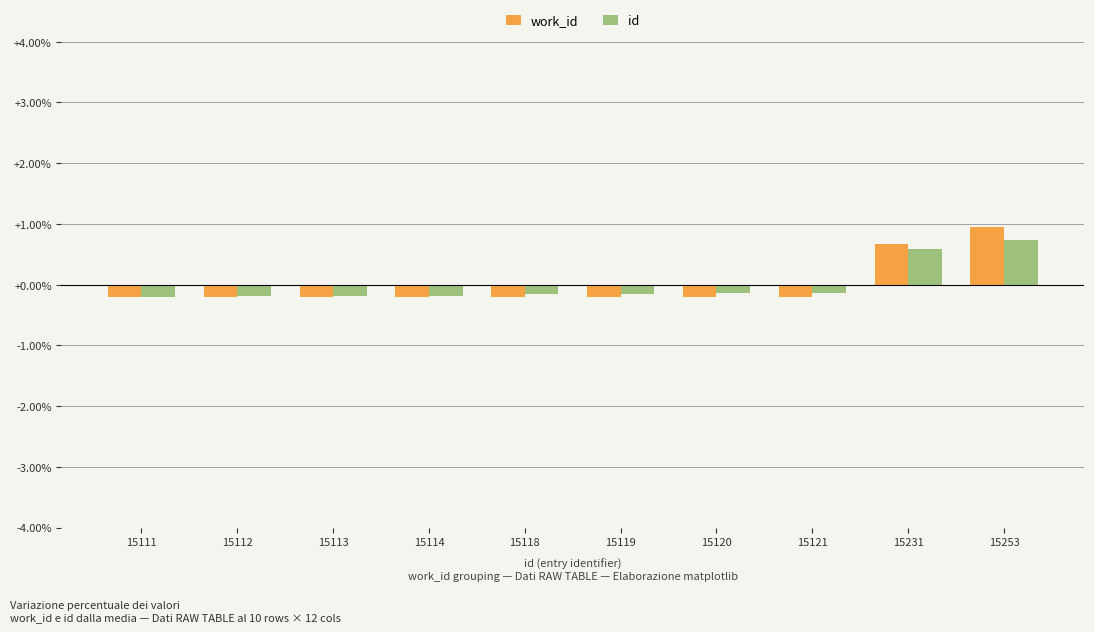

What is the maximum value shown in the chart?

0.9